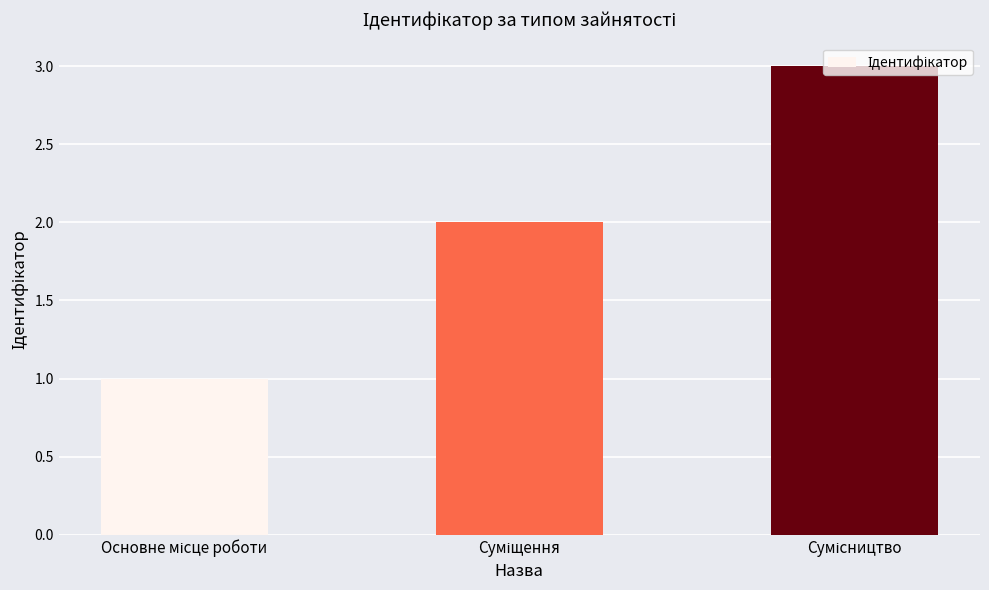

What is the greatest value displayed?

3